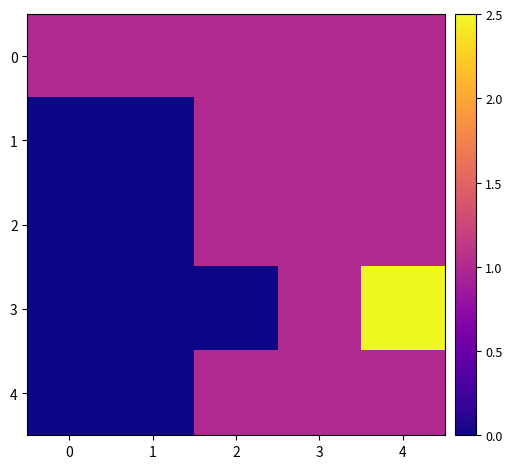

Which has a higher value, 3 or 2?

3